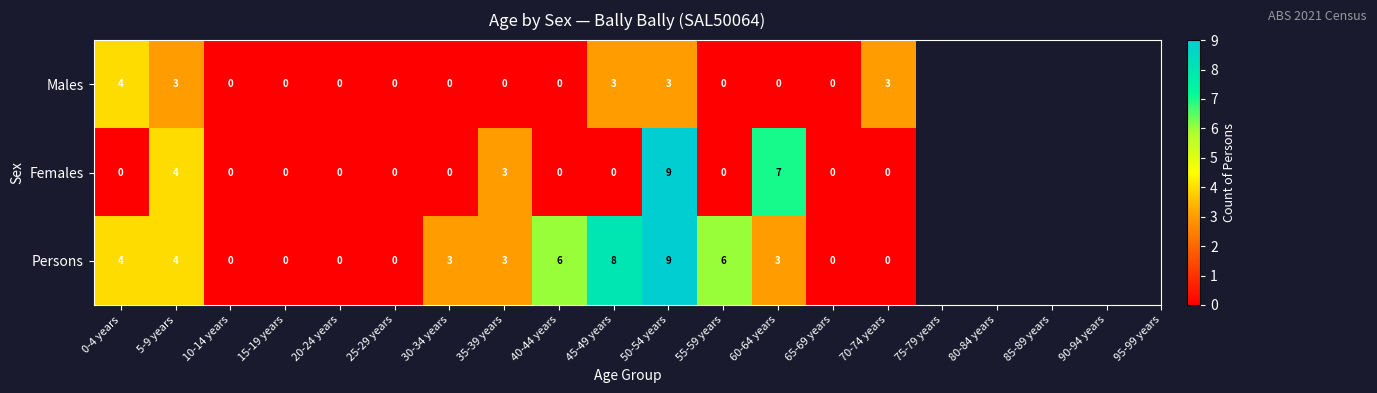

Rank the series by their average value, from lowest to highest.

Males, Females, Persons